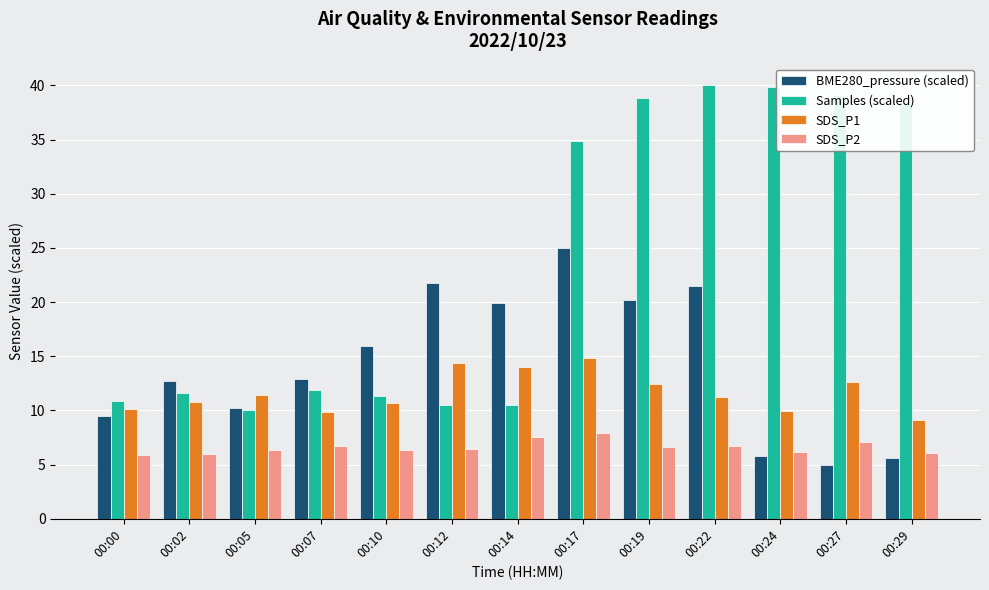

Which series has the largest total across all categories?

Samples (scaled)